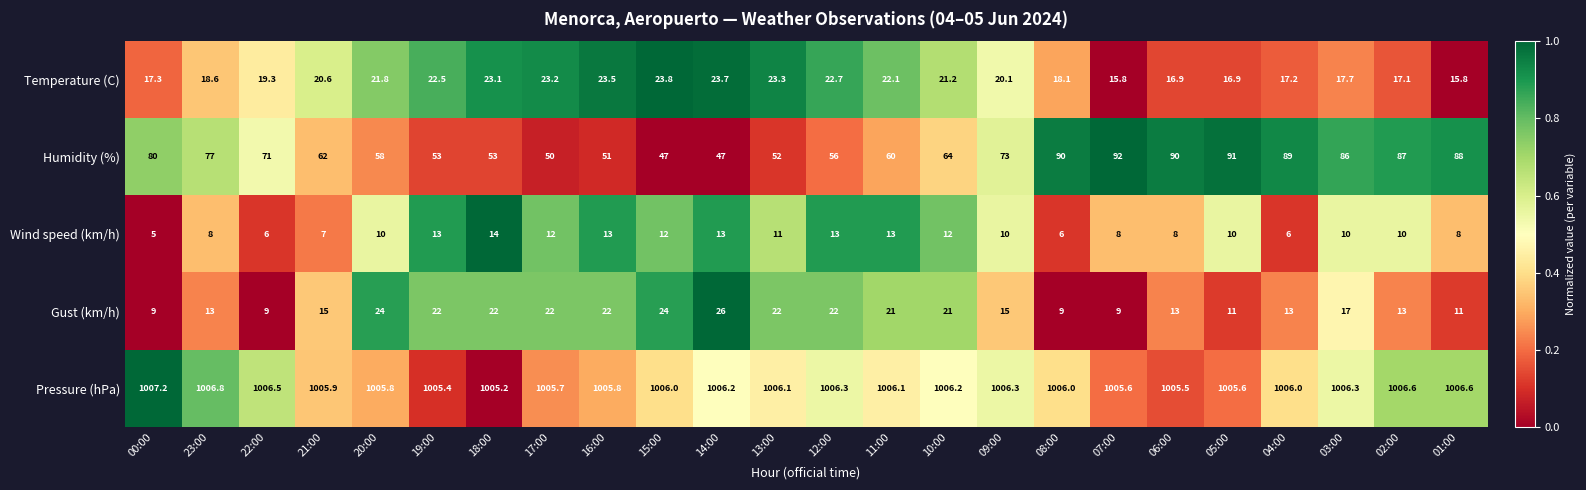

At which label does Wind speed (km/h) reach its minimum?

00:00